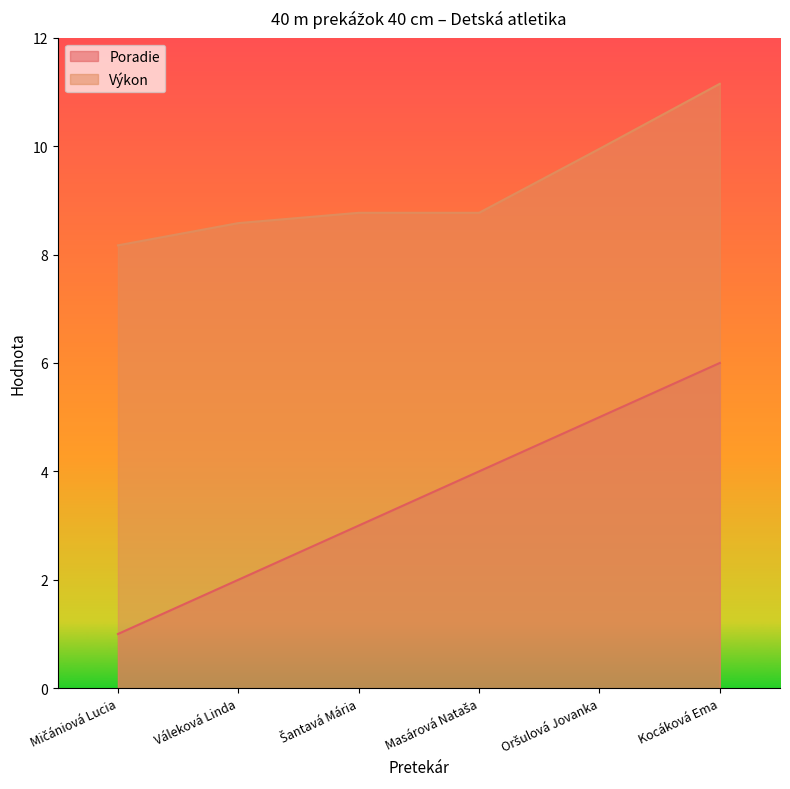

Where is Výkon nearest to the value 9?

Šantavá Mária